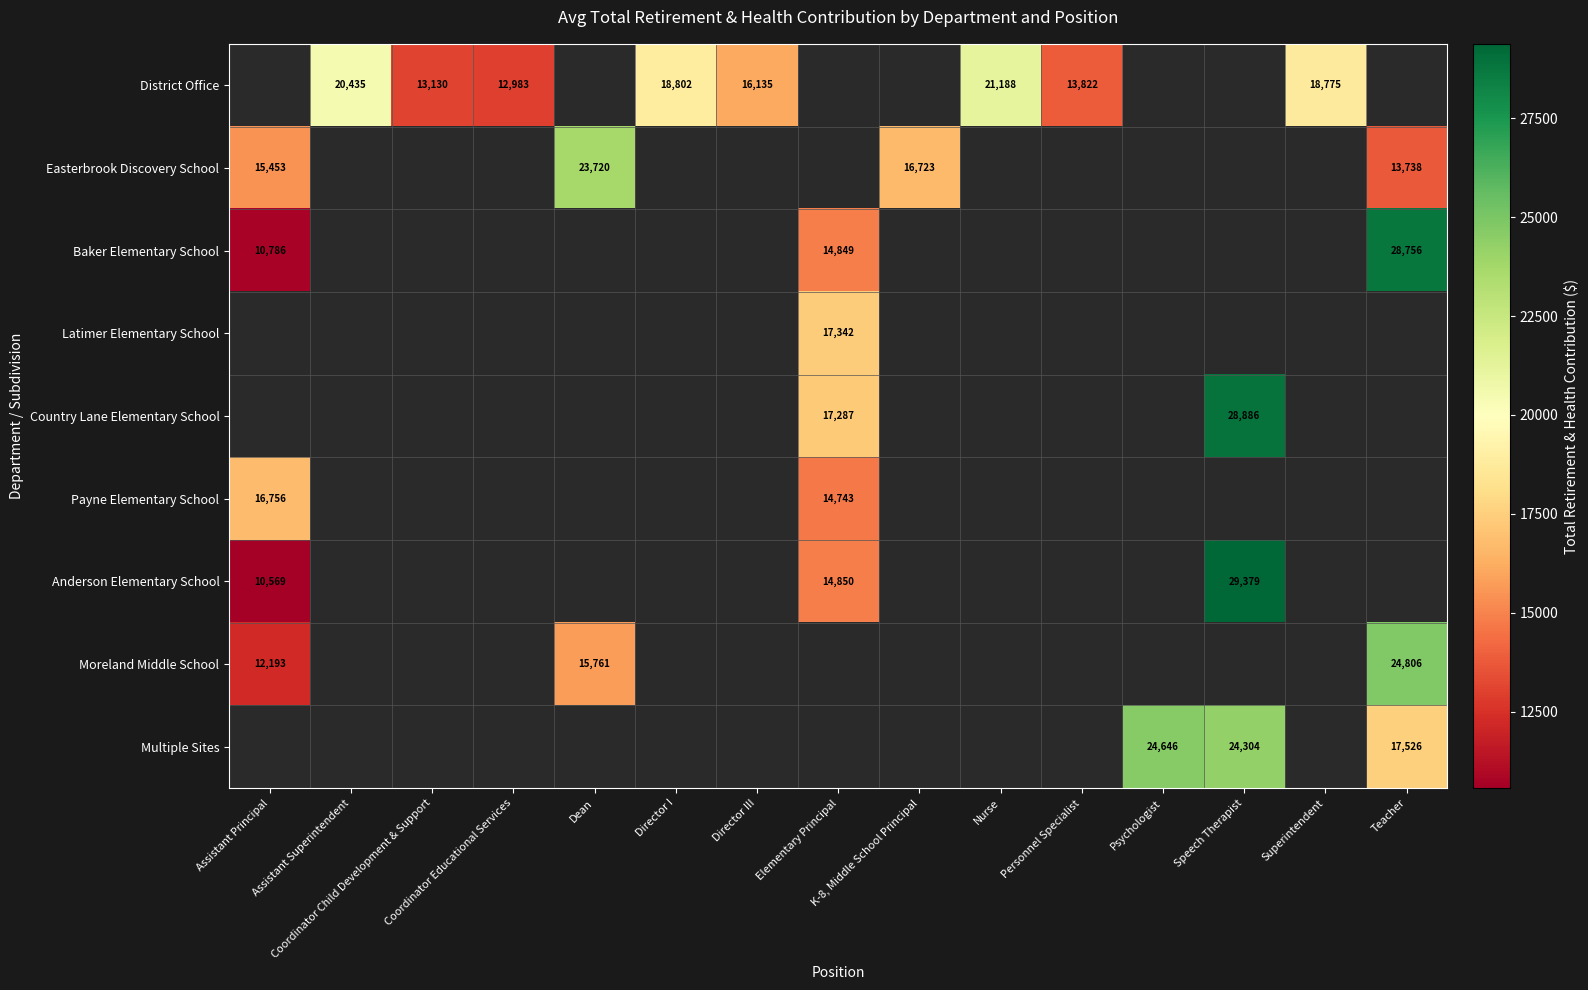

How many categories are shown in the chart?

15